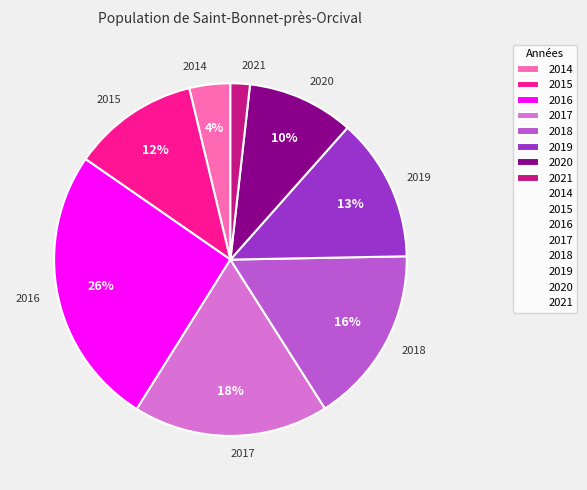

Which slice is the largest?

2016